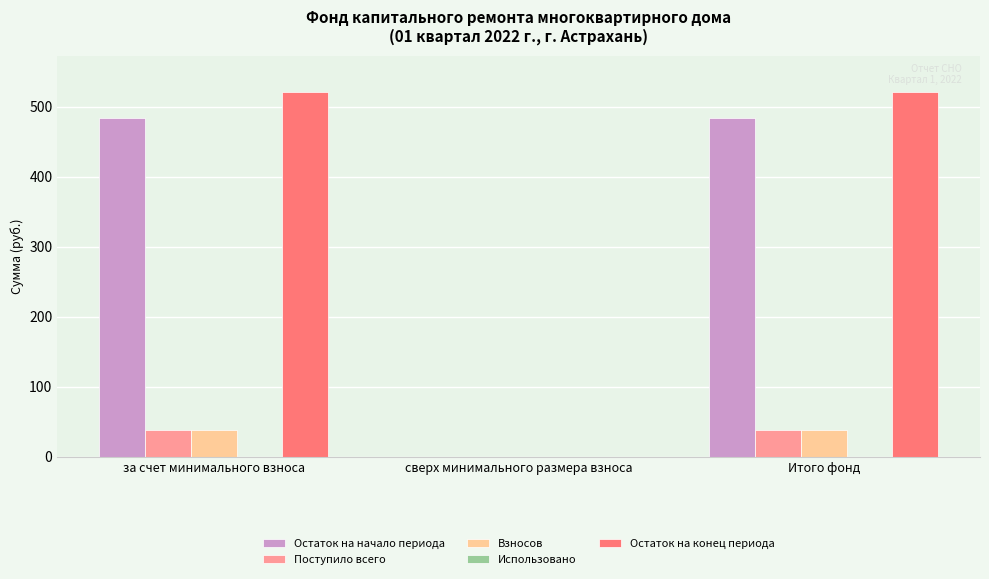

Which series has the largest range (max minus min)?

Остаток на конец периода